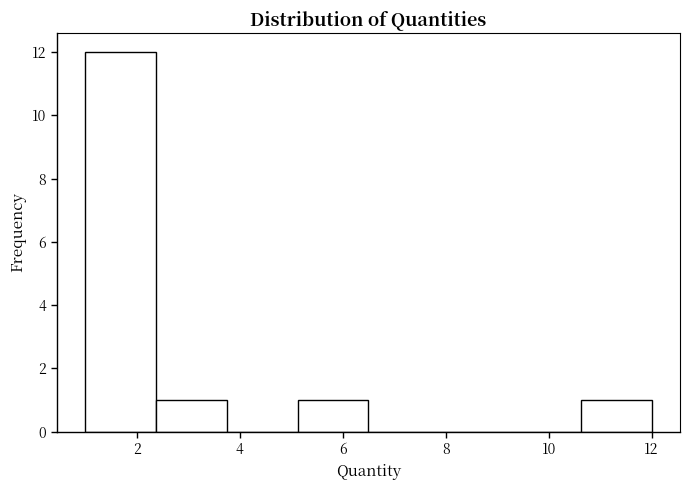

Which range on the x-axis has the tallest bar?

1.0 to 2.4